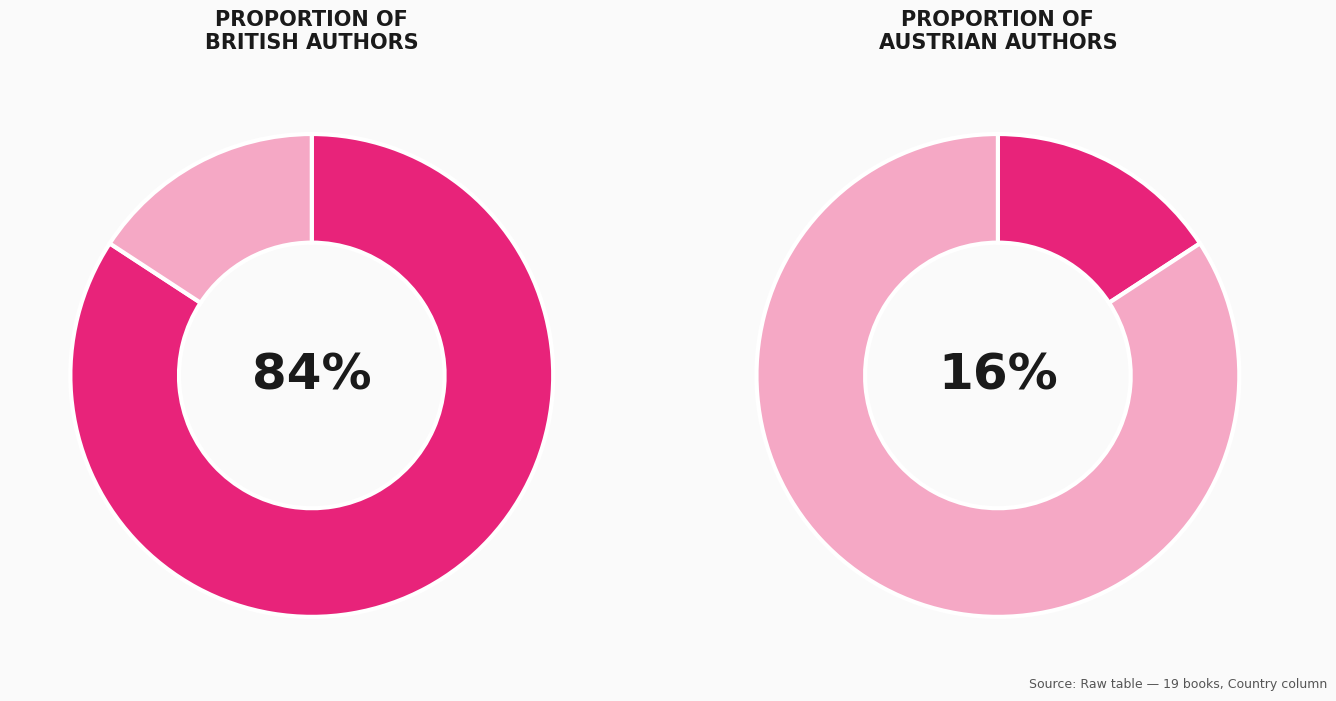

Which slice is the largest?

British